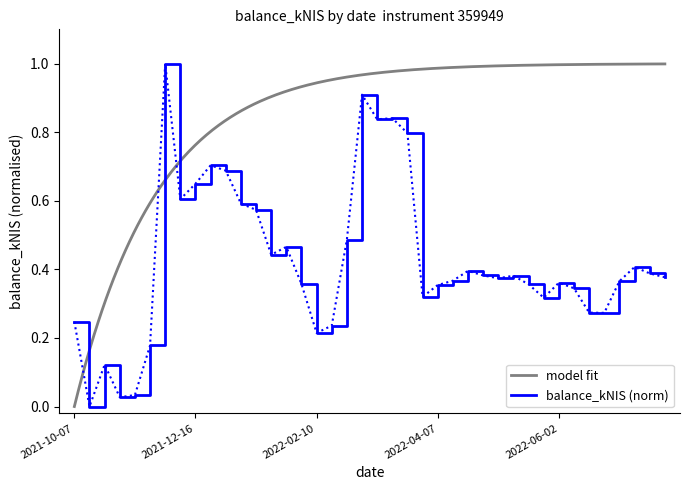

What position from the left is 2022-01-13?

13